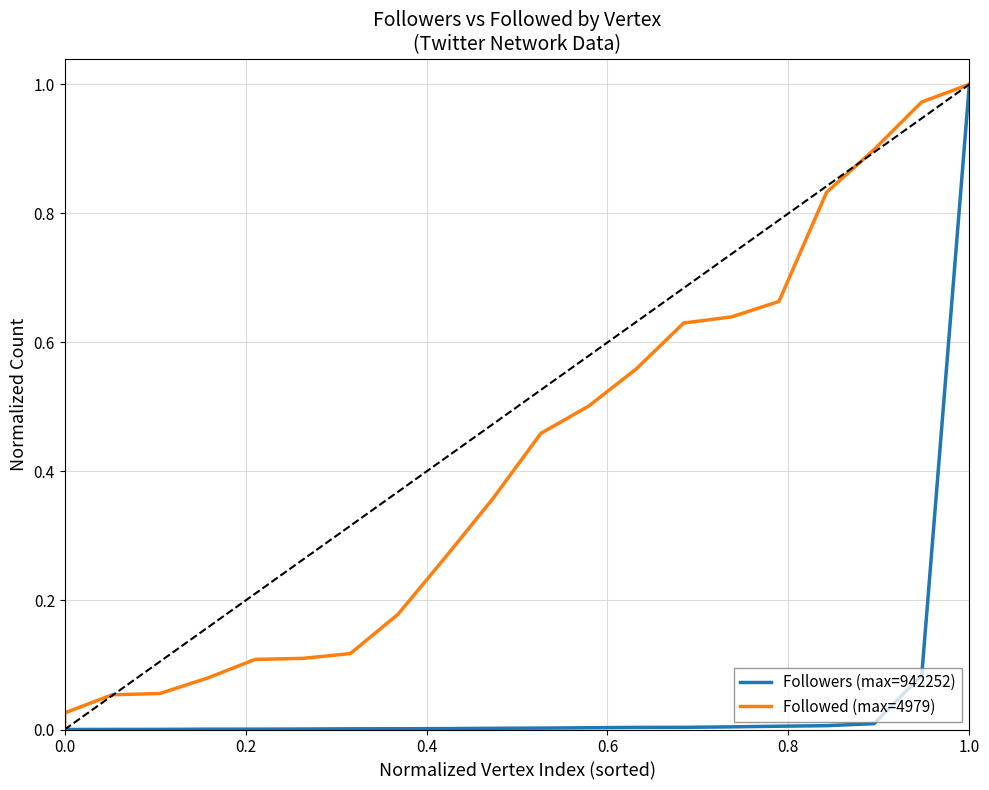

Is this an area chart (filled region under the line)?

No